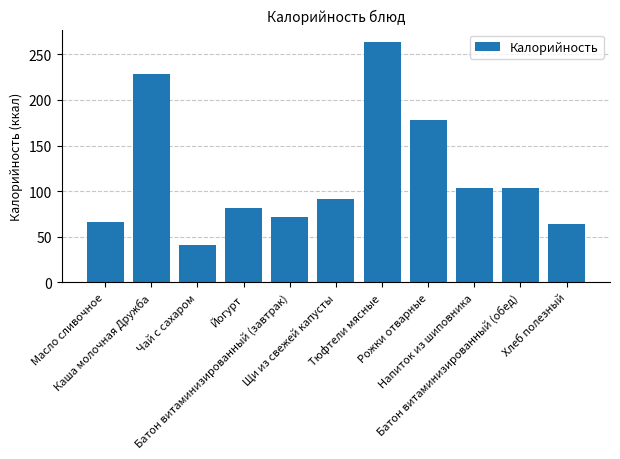

What is the sum of all values?

1294